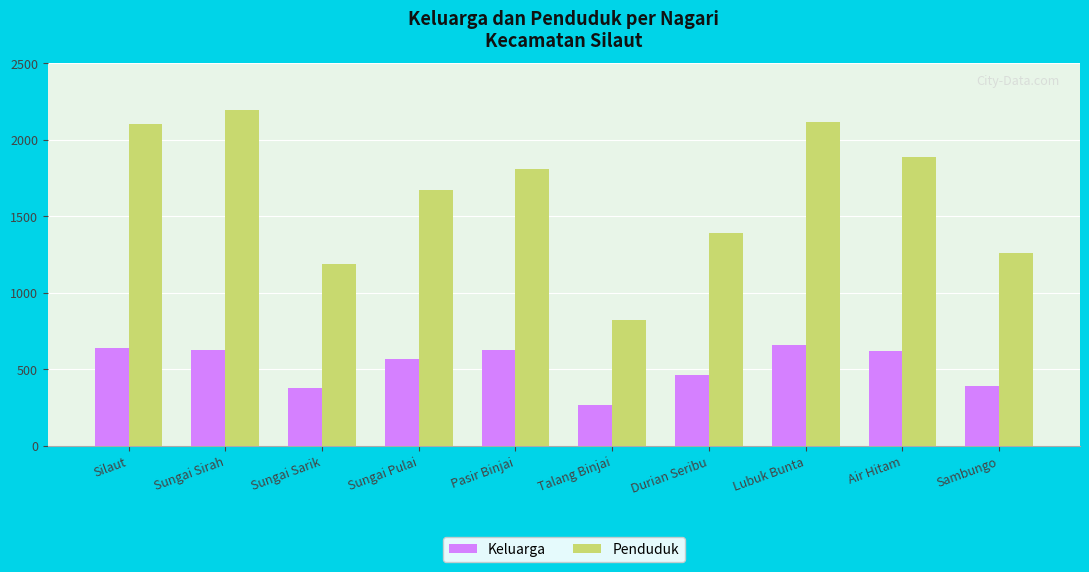

Which series has the largest total across all categories?

Penduduk